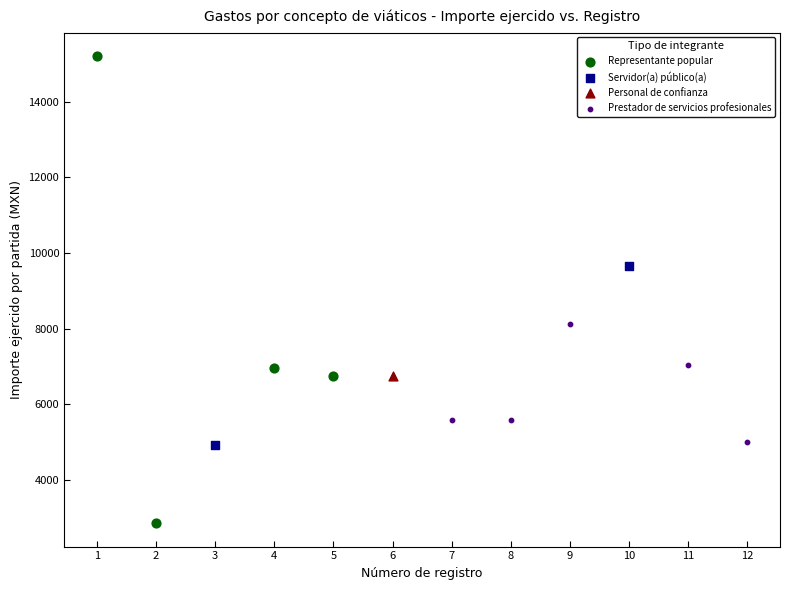

Which series reaches the maximum Y coordinate?

Representante popular